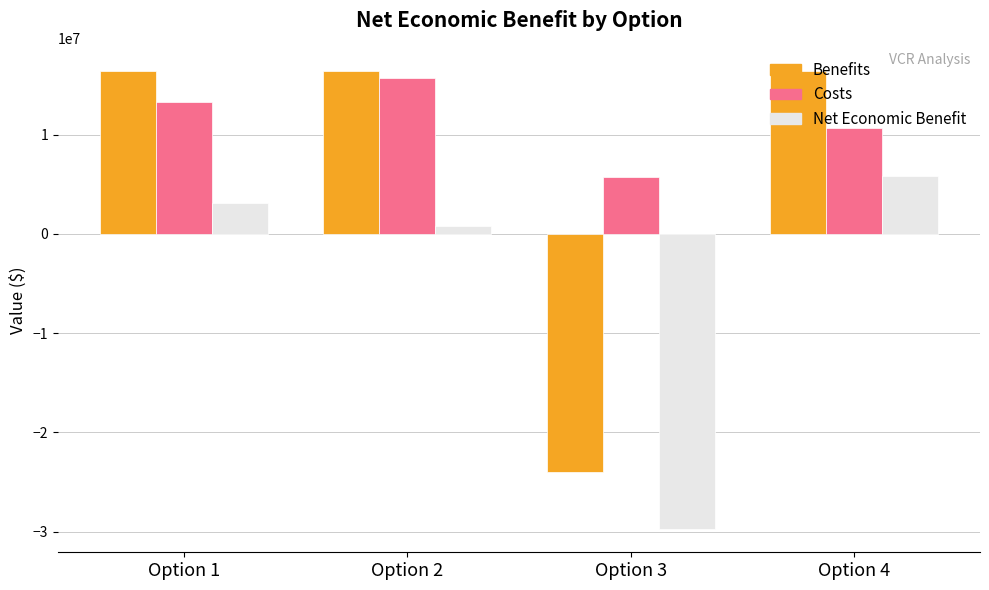

At which category does the chart reach its minimum across all series?

Option 3